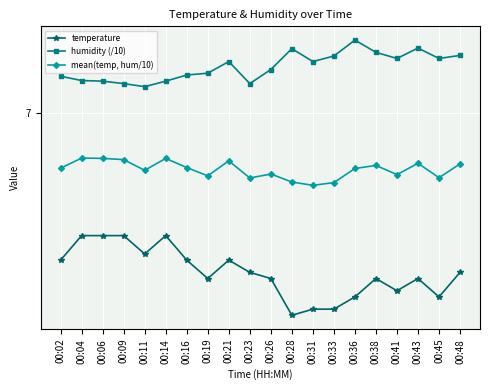

What are all the series names shown in the legend?

temperature, humidity (/10), mean(temp, hum/10)